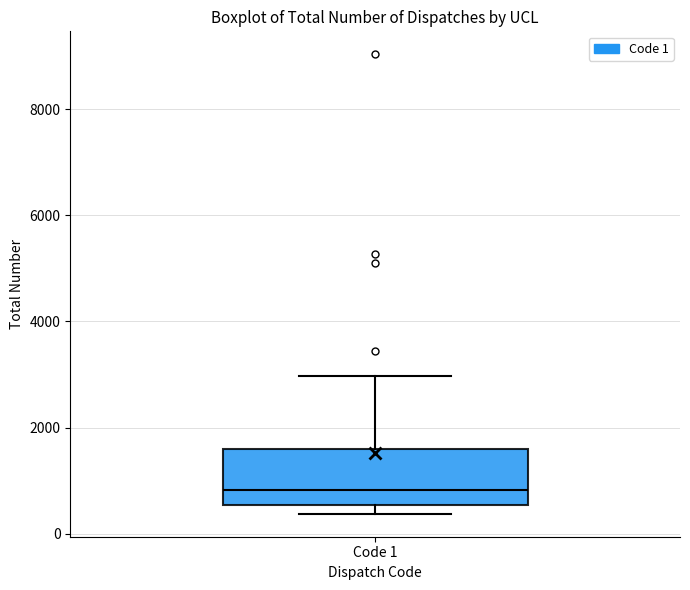

Transcribe this box plot: give where the median line is, the range the box spans, and where the two whiskers end, as read against the y-axis. The values are not printed on the chart, so give them approximately, as read against the axis.

median 800, box 600 to 1600, whiskers 400 to 3000